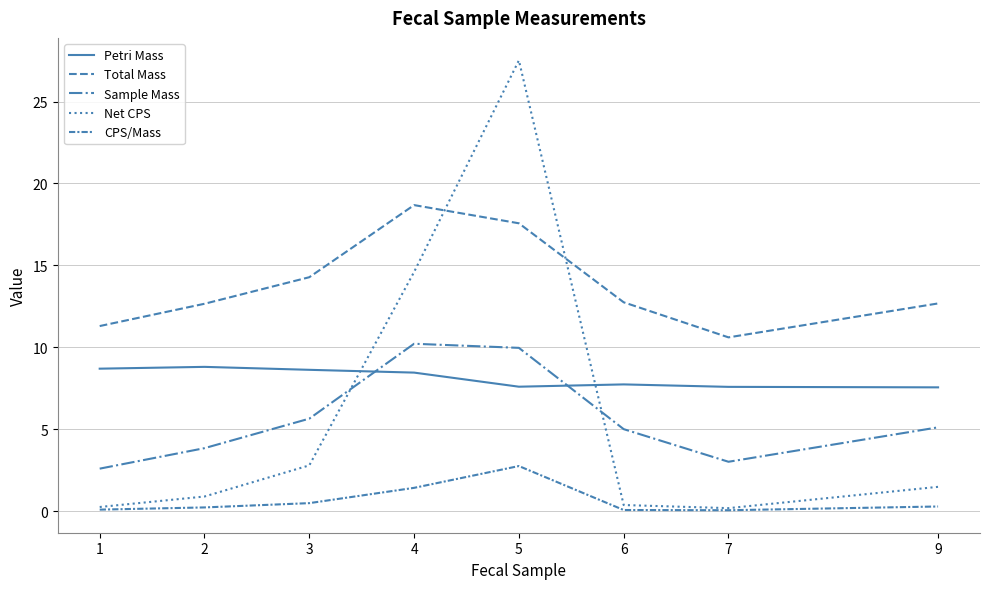

In CPS/Mass, how many points are higher than both neighbors (excluding endpoints)?

1